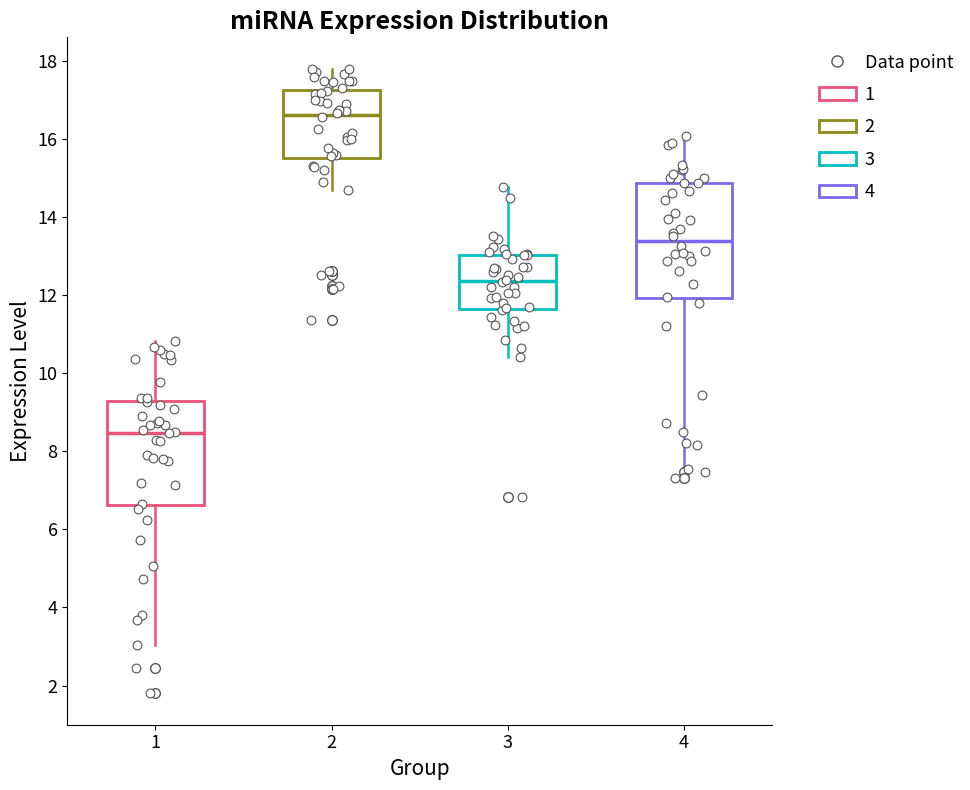

Reading left to right, read every box against the y-axis: the position of its median line, the range the box covers, and the ends of its whiskers. The values are not printed on the chart, so give them approximately, as read against the axis.

1: median 8.4, box 6.6 to 9.2, whiskers 3.0 to 10.8
2: median 16.6, box 15.4 to 17.2, whiskers 14.6 to 17.8
3: median 12.4, box 11.6 to 13.0, whiskers 10.4 to 14.8
4: median 13.4, box 12.0 to 14.8, whiskers 7.6 to 16.0